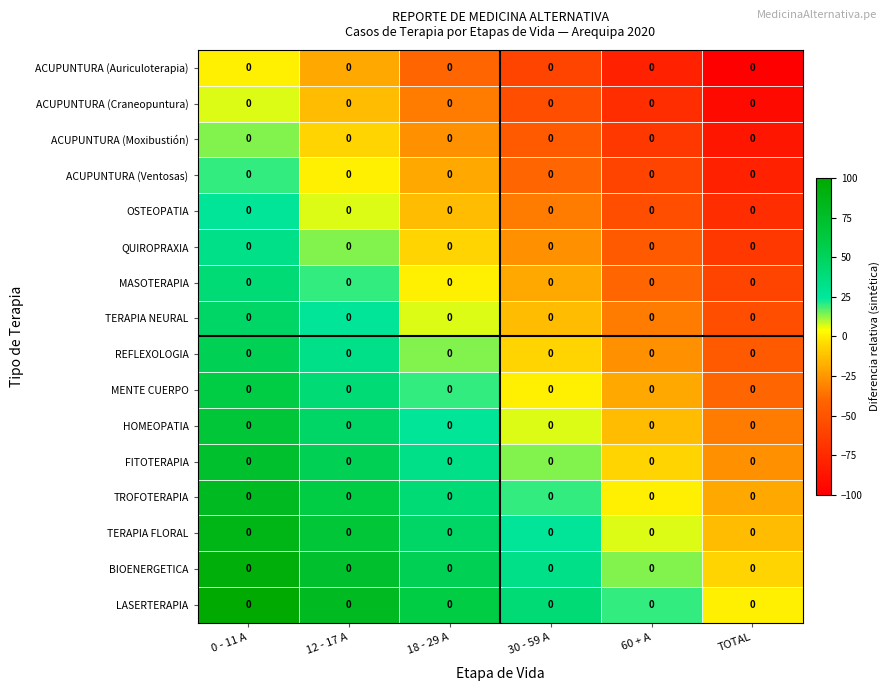

Where is ACUPUNTURA (Craneopuntura) nearest to the value -43?

18 - 29 A